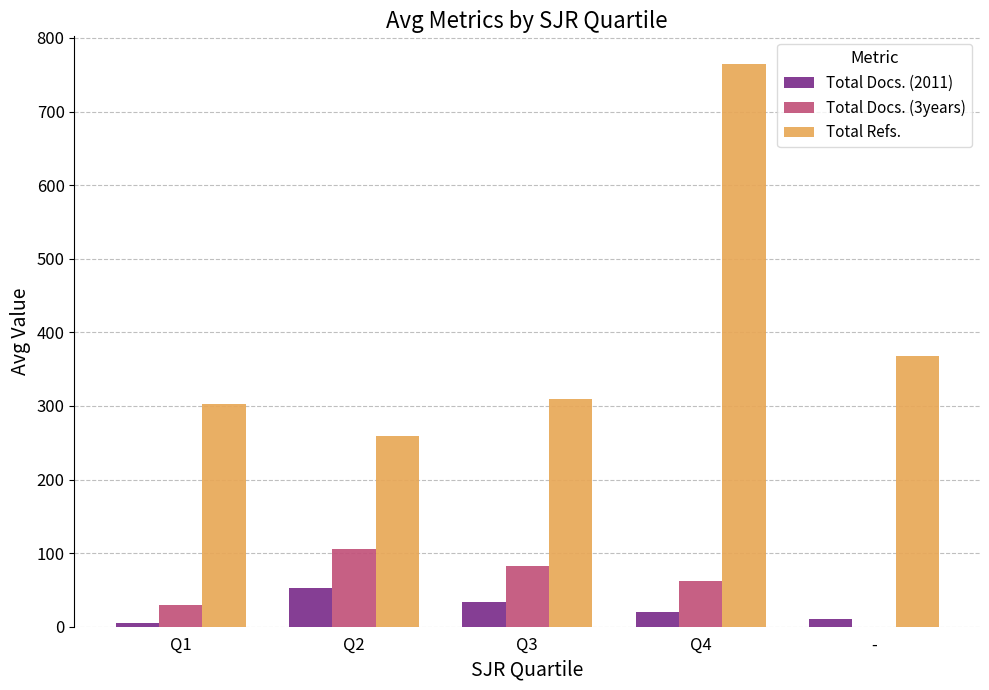

What is the average value of the Total Refs. series?

400.5